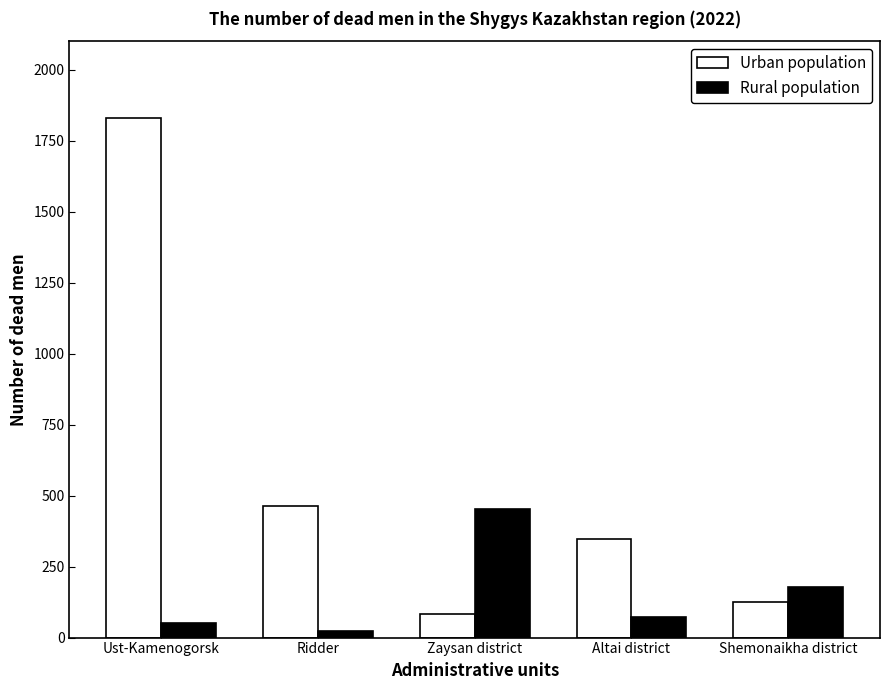

Which label corresponds to the largest value in the chart?

Ust-Kamenogorsk